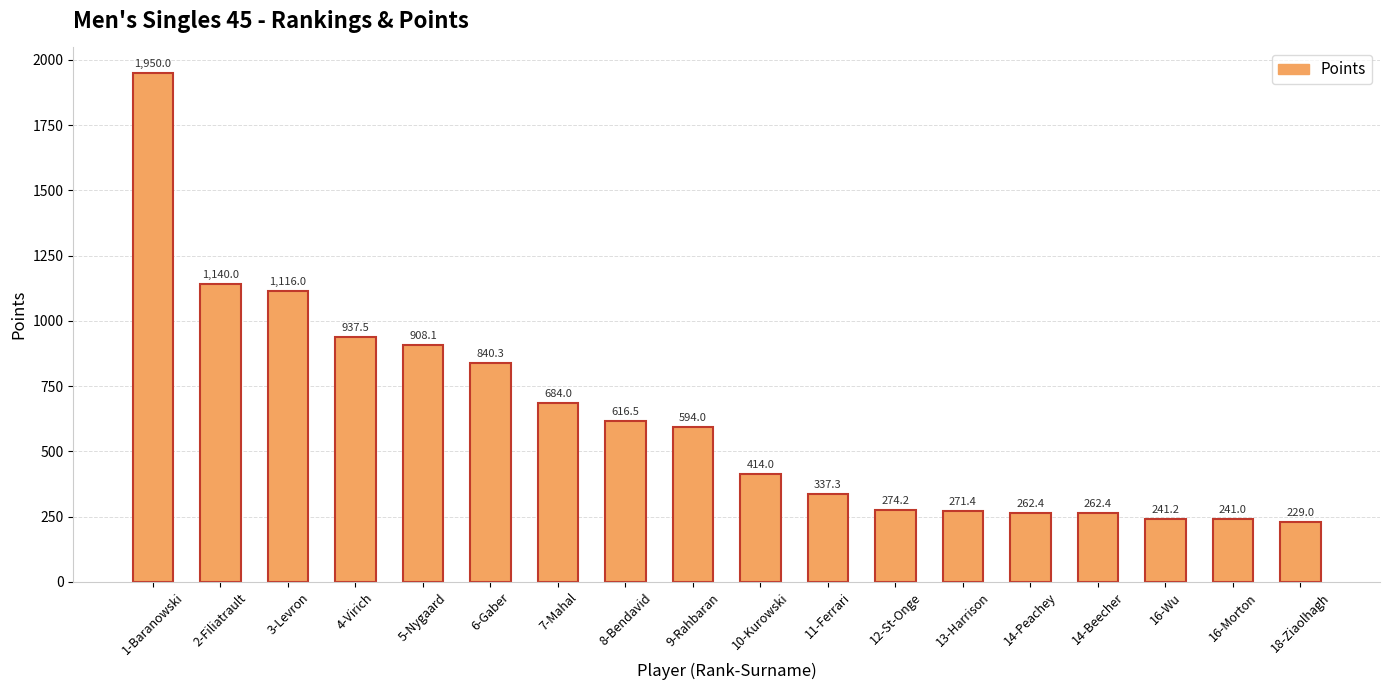

At which category does the chart reach its minimum across all series?

18-Ziaolhagh